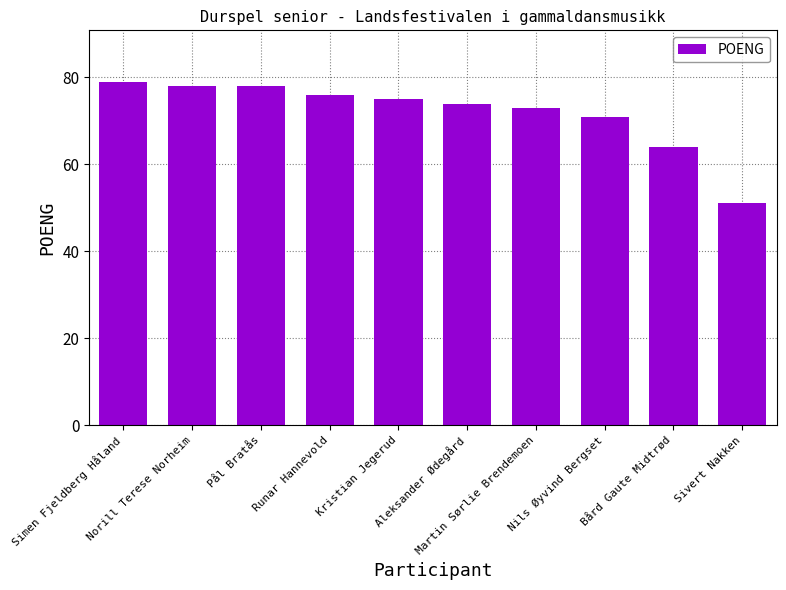

What is the difference between the values at Sivert Nakken and Runar Hannevold?

25